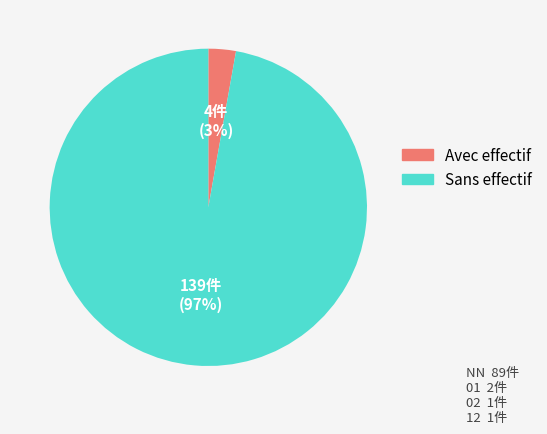

To the nearest percent, what is the average slice percentage?

50%